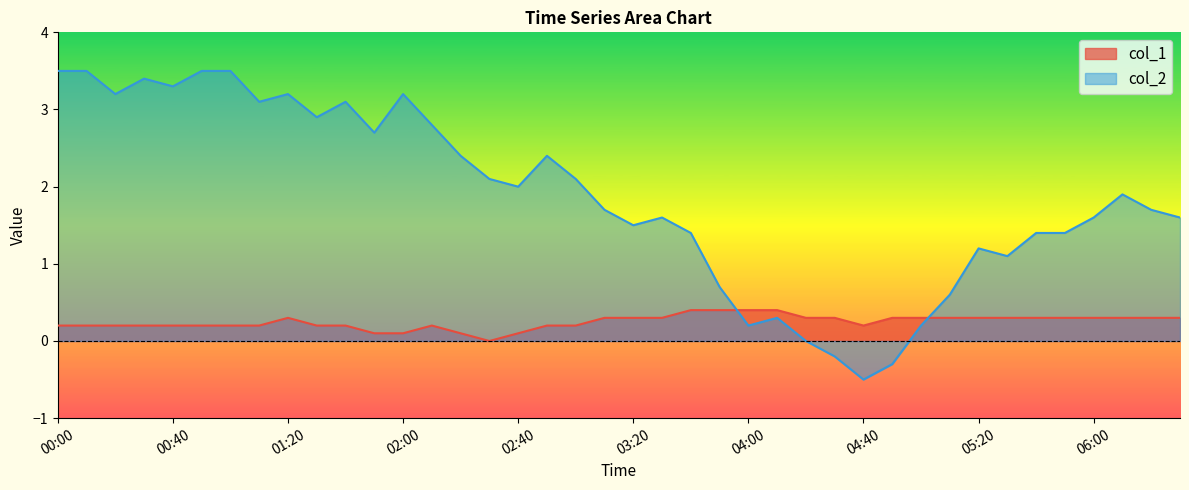

What is the value of the col_2 point at the 25th from the left?

0.2